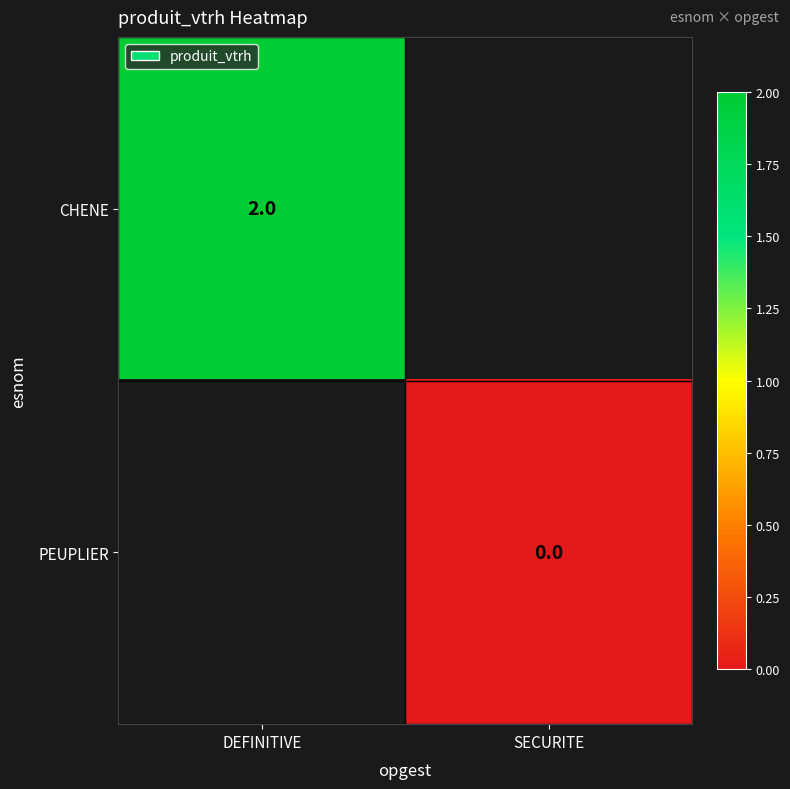

True or false: CHENE has a value of 2 at DEFINITIVE.

True